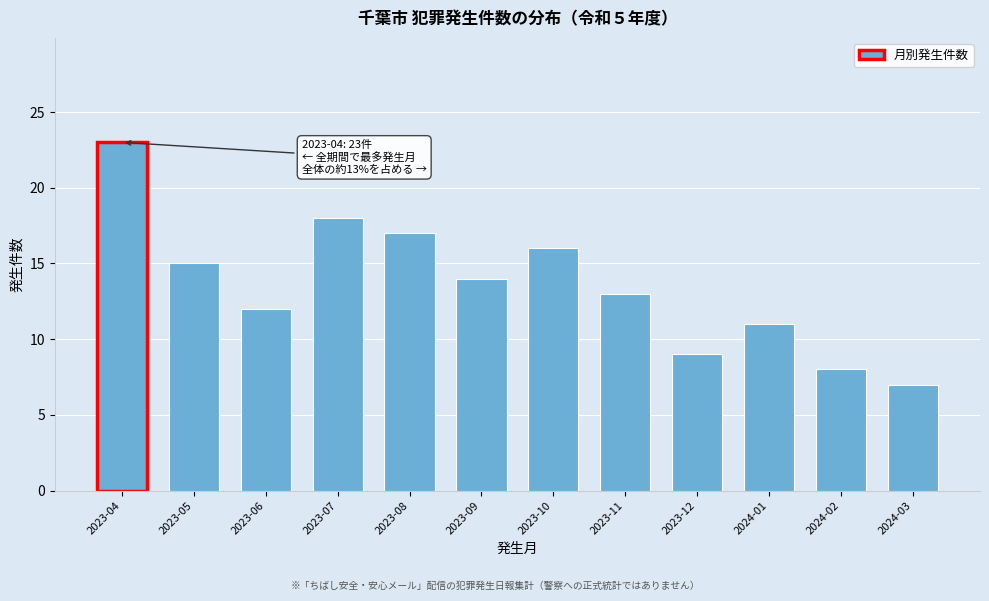

Reading right to left, transcribe all the data shown in this chart.

7	8	11	9	13	16	14	17	18	12	15	23